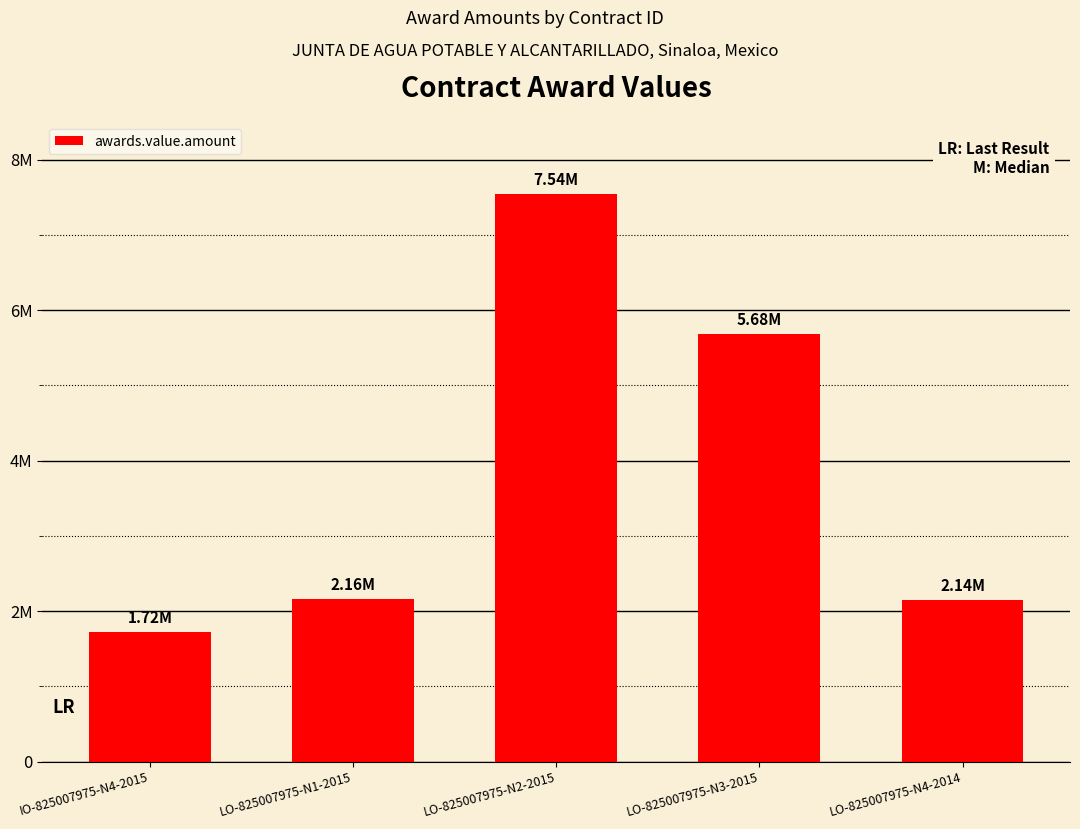

Rank the categories by value from lowest to highest.

IO-825007975-N4-2015, LO-825007975-N4-2014, LO-825007975-N1-2015, LO-825007975-N3-2015, LO-825007975-N2-2015